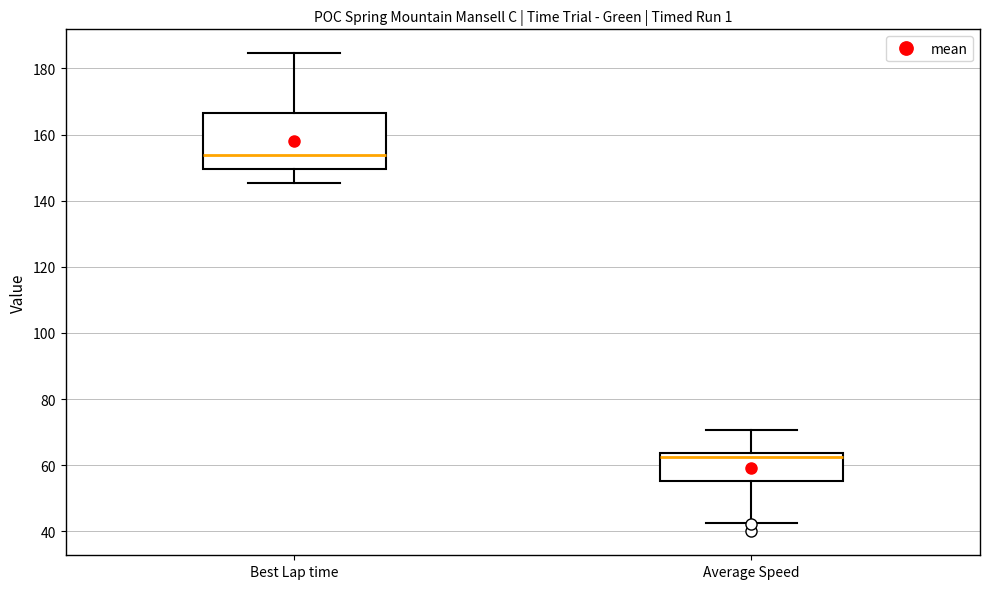

Which box is the tallest, from its lower edge to its upper edge?

Best Lap time